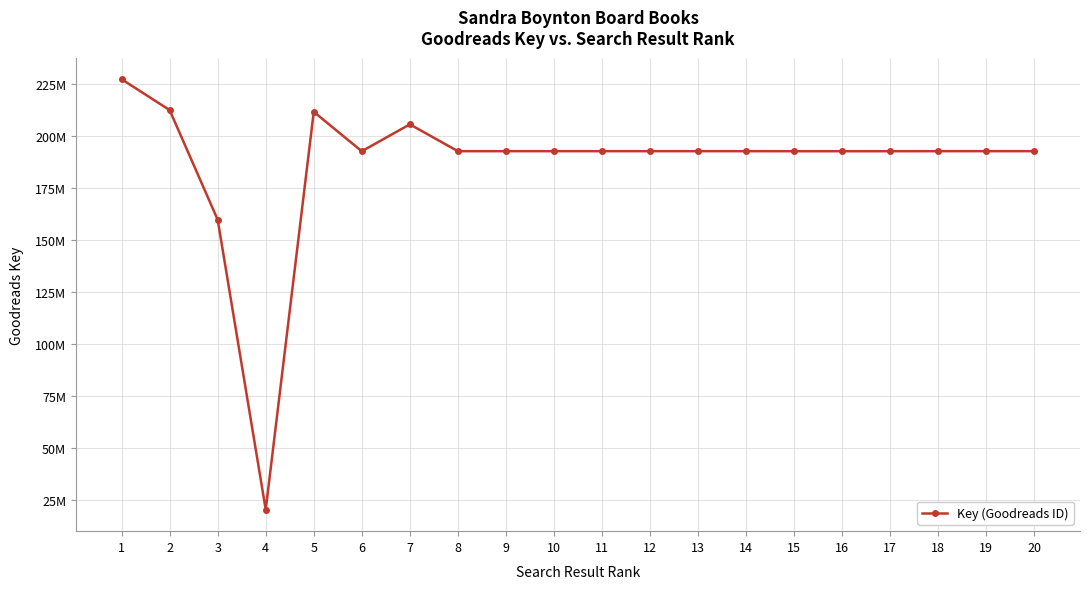

Does the chart have visible grid lines?

Yes